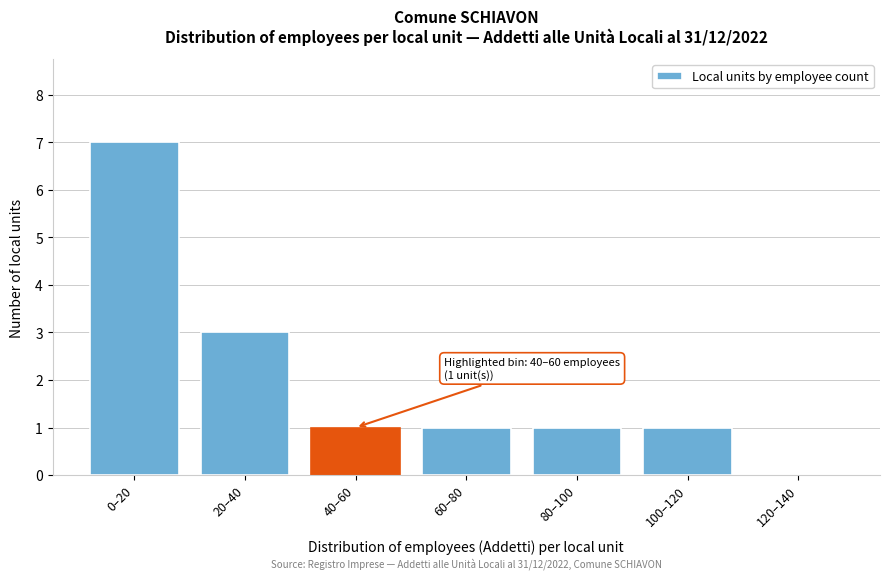

Reading left to right, extract all data points from this chart.

0–20=7	20–40=3	40–60=1	60–80=1	80–100=1	100–120=1	120–140=0